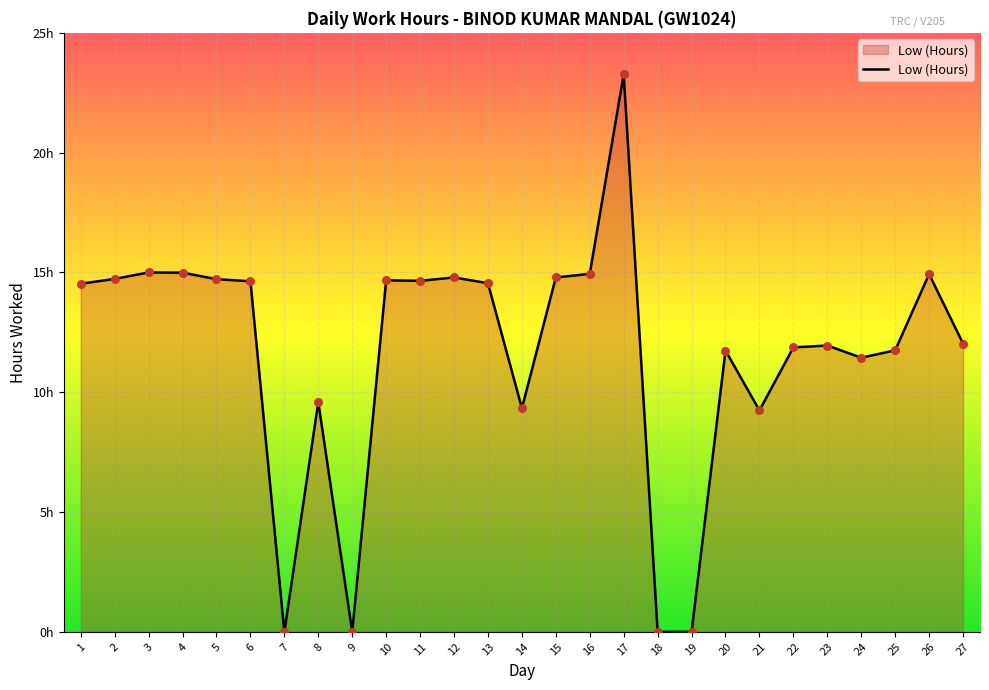

Which has a higher value, 16 or 23?

16